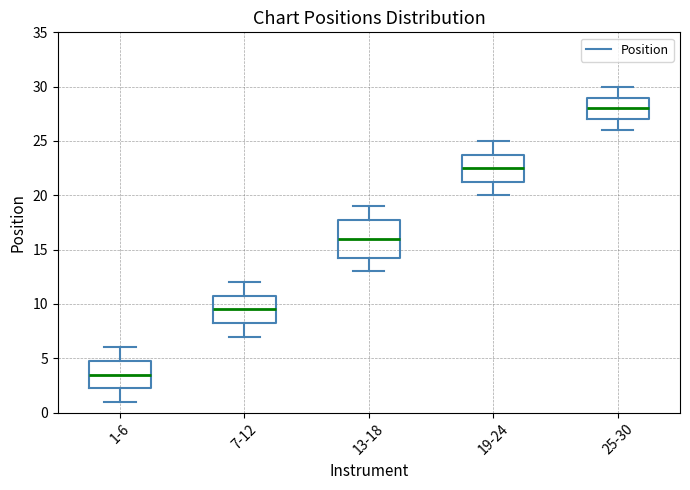

Which box's median line is the highest?

25-30